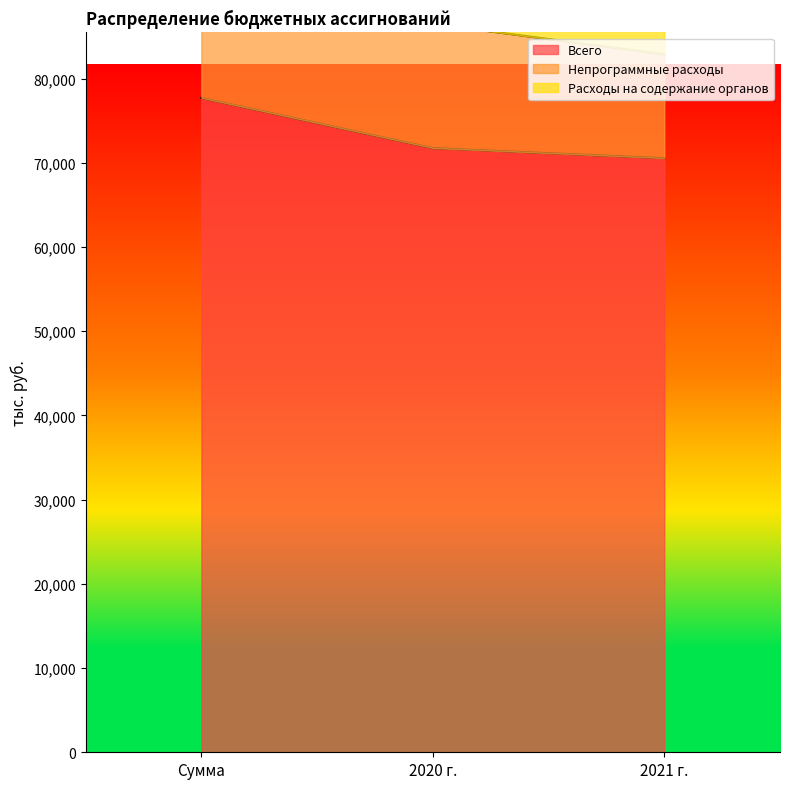

Is it true that Непрограммные расходы equals 137299.3 at 2020 г.?

False